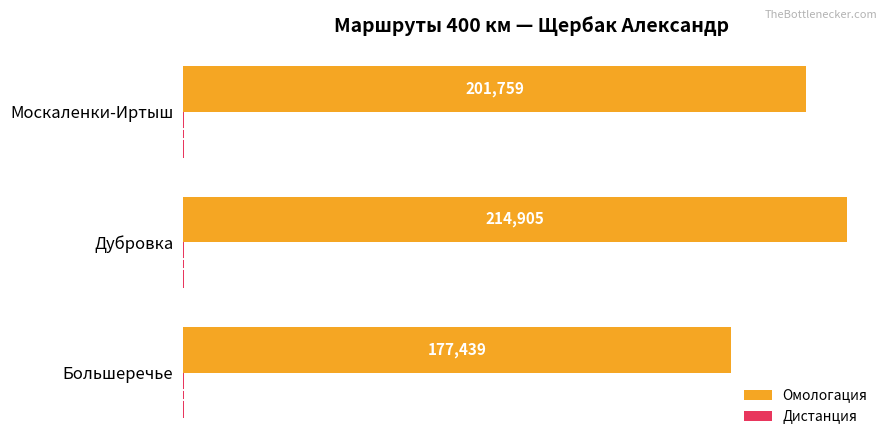

Which series has the largest range (max minus min)?

Омологация